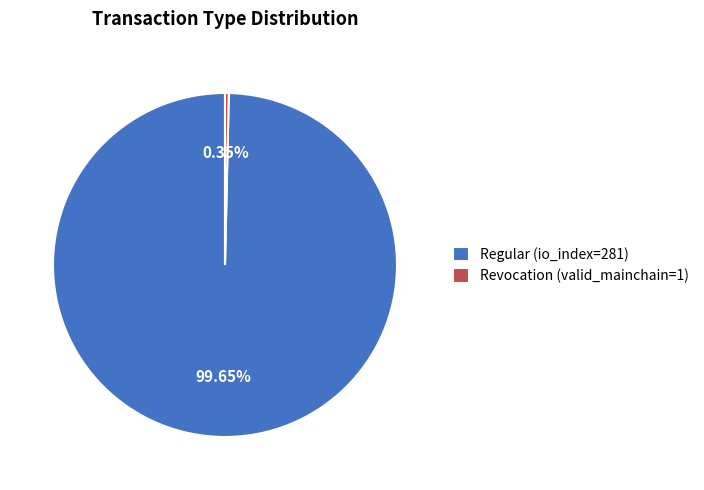

Is there any slice that represents more than half of the pie?

Yes